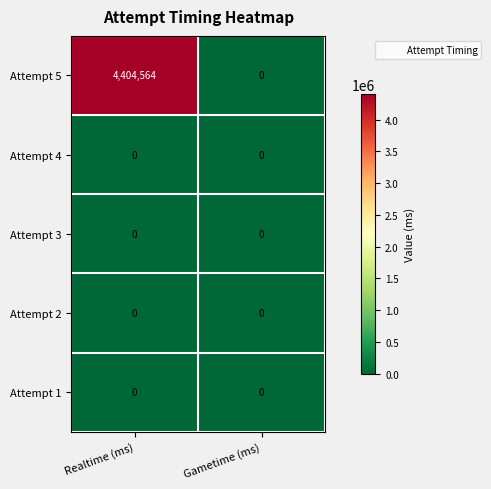

What is the average value of the Attempt 5 series?

2202282